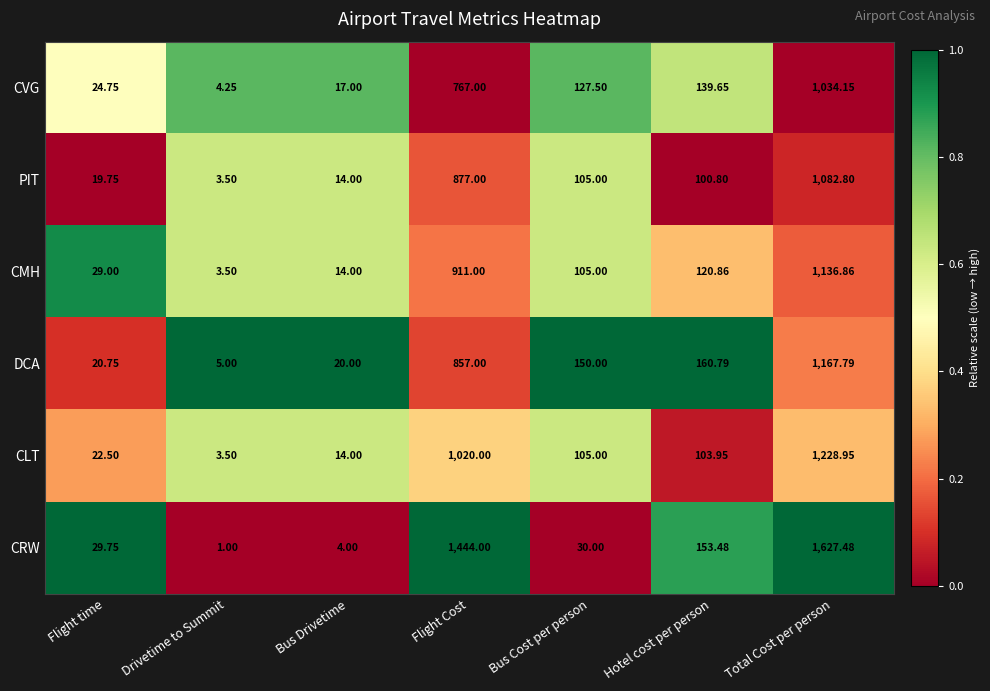

Which category has the highest value across all series?

Total Cost per person